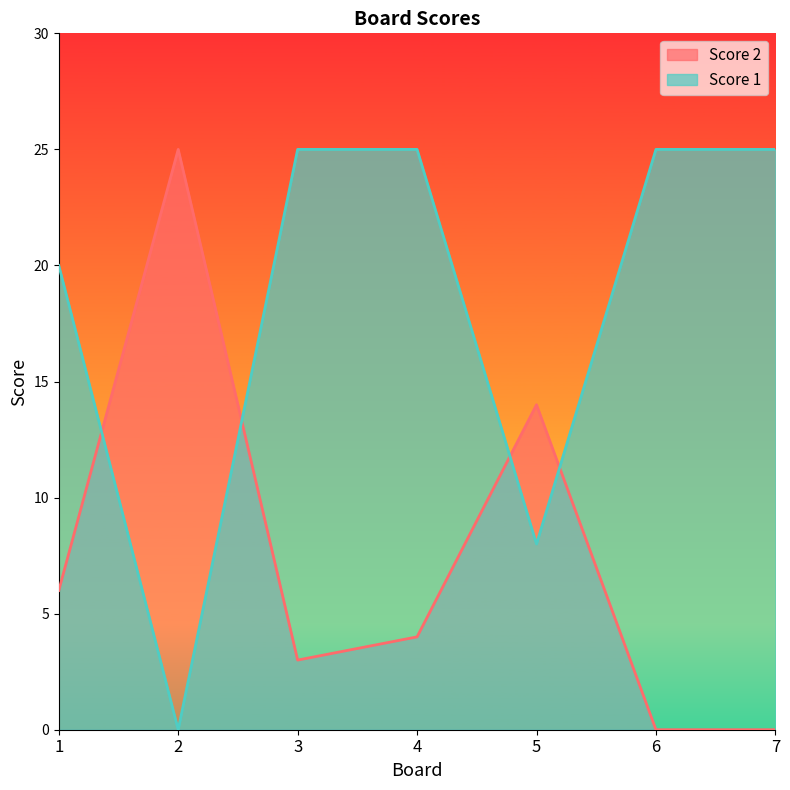

What is the difference between the highest and lowest values at 2?

25